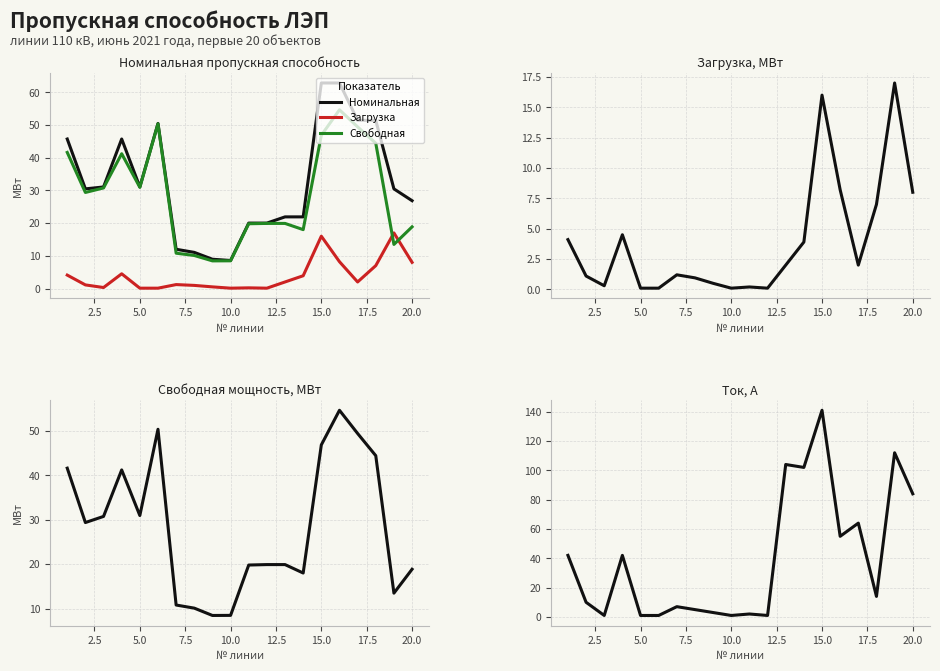

Does the chart display data point markers on the line(s)?

No